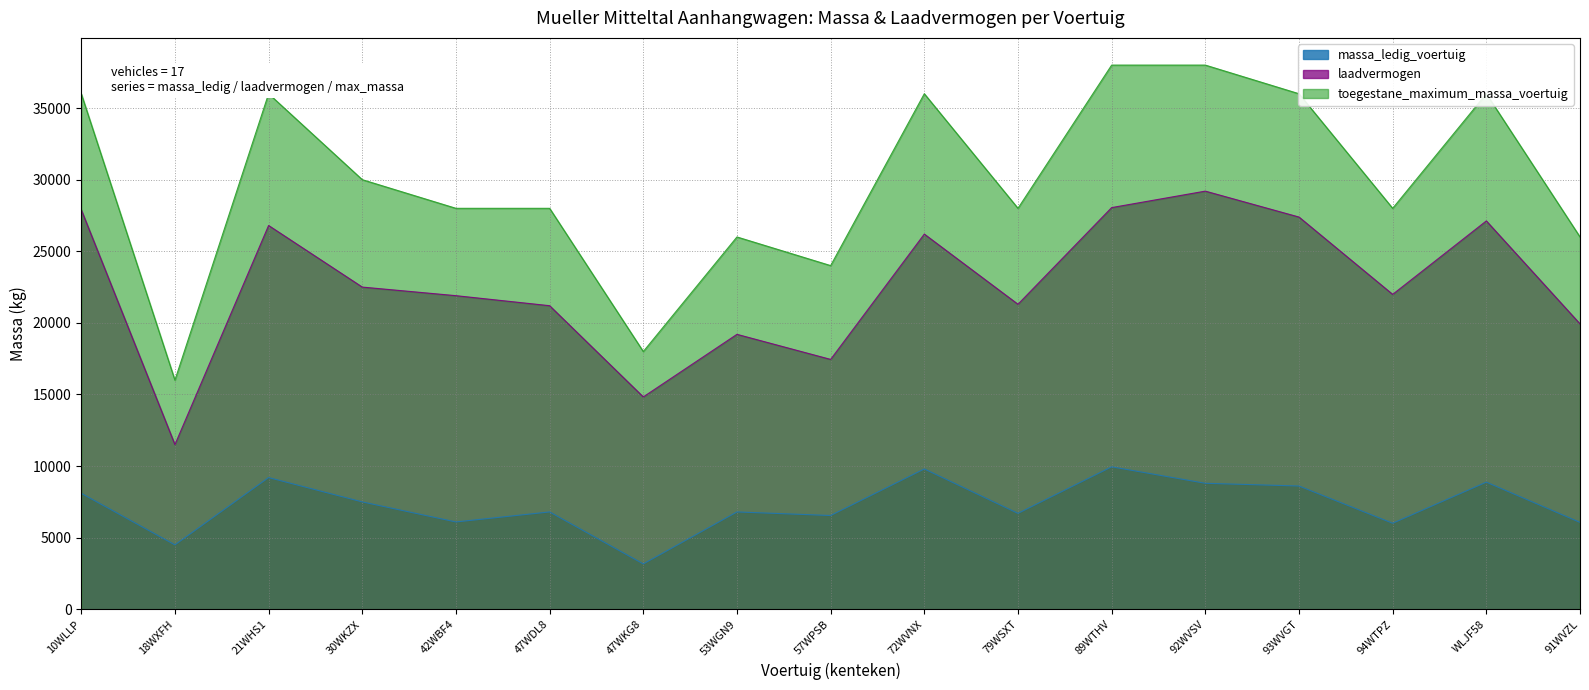

True or false: laadvermogen and toegestane_maximum_massa_voertuig cross at least once.

False